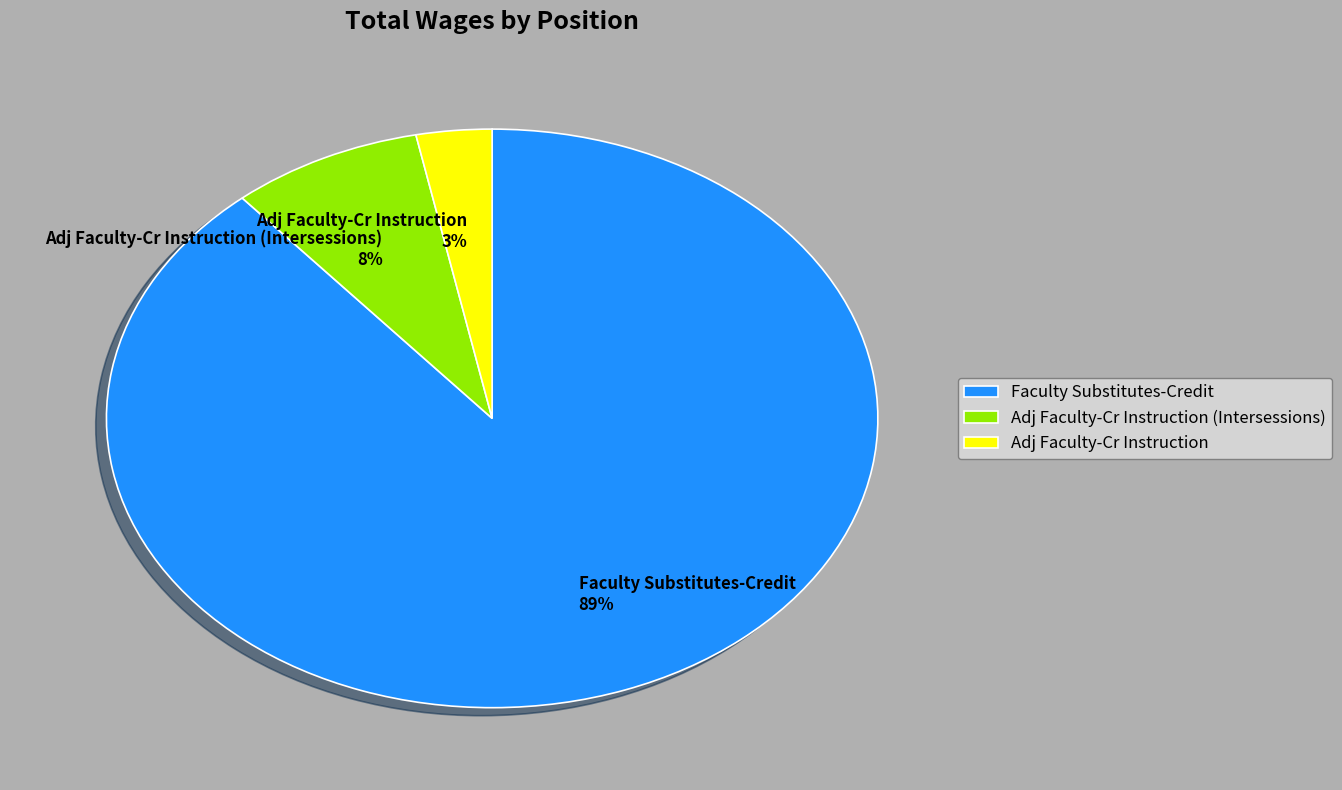

Between Adj Faculty-Cr Instruction and Adj Faculty-Cr Instruction (Intersessions), which is larger?

Adj Faculty-Cr Instruction (Intersessions)